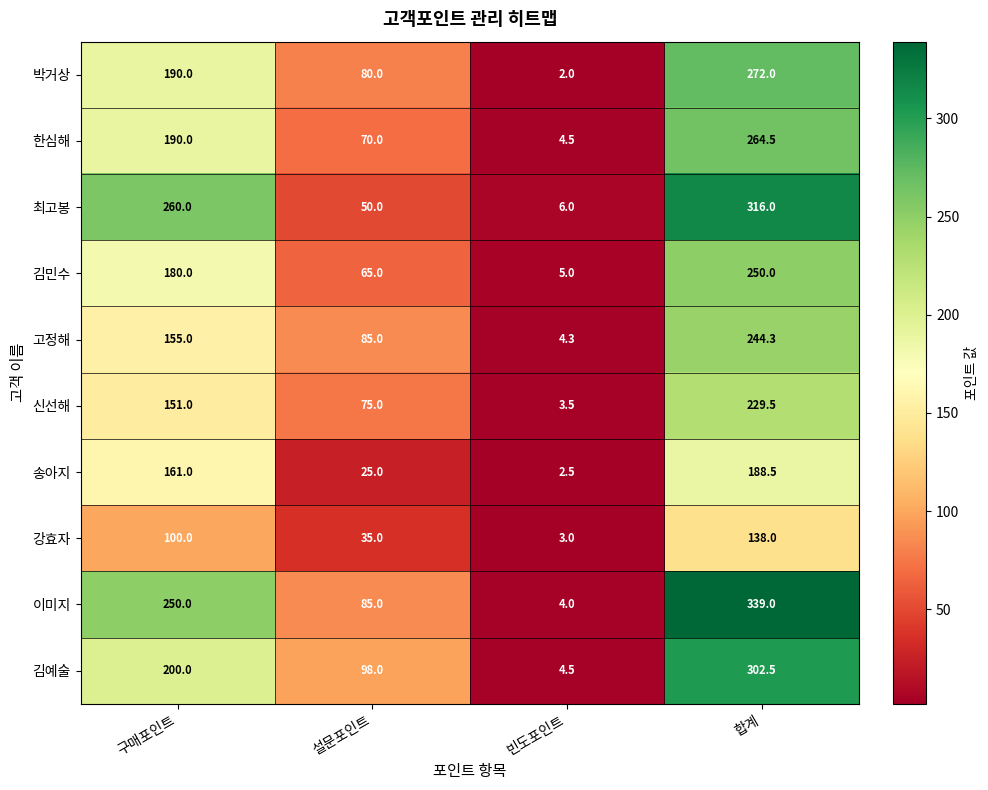

Is it true that 송아지 equals 161.0 at 구매포인트?

True